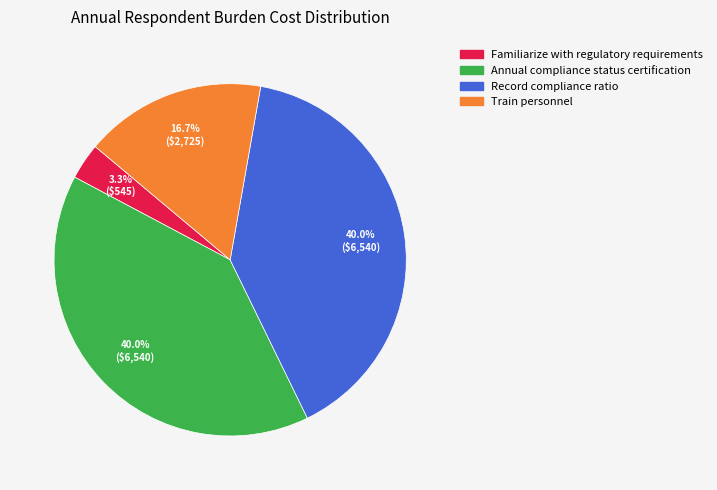

What percentage is the Annual compliance status certification slice, to the nearest percent?

40%